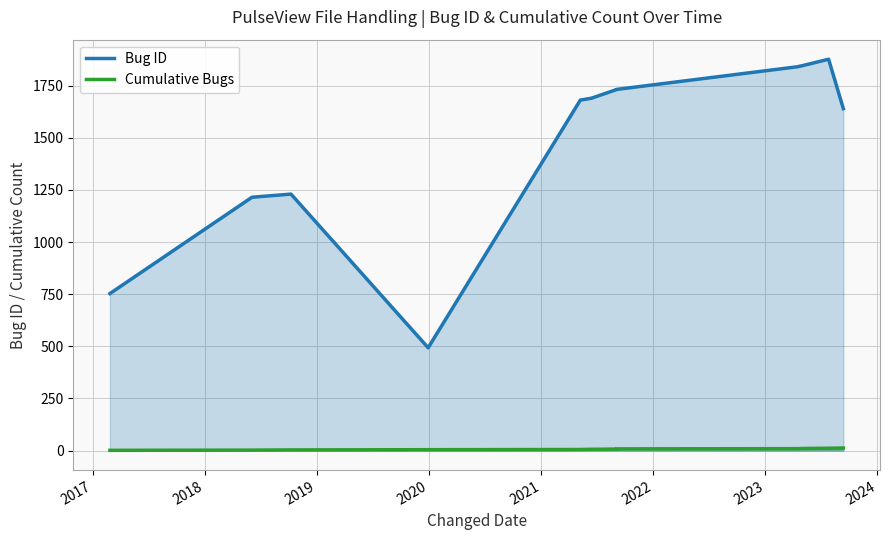

List the labels in order of value, largest first.

2023-07-26, 2023-05-04, 2023-04-16, 2021-09-02, 2021-09-02, 2021-06-13, 2021-05-08, 2023-09-12, 2018-10-08, 2018-06-03, 2017-02-25, 2019-12-29